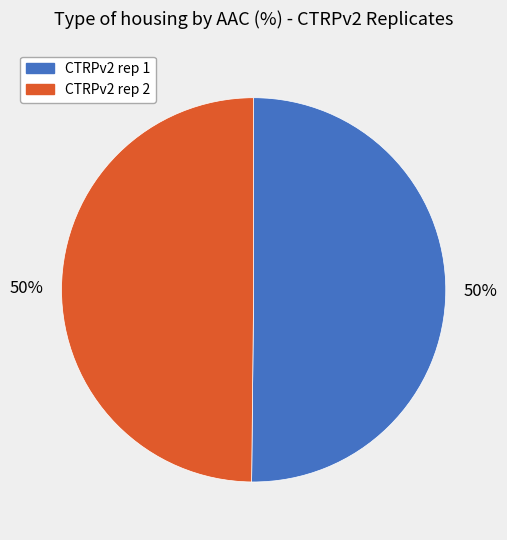

What percentage is the CTRPv2 rep 2 slice, to the nearest percent?

50%